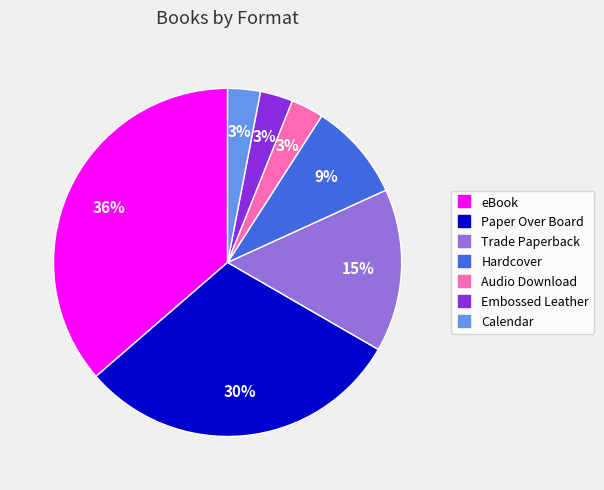

Does Trade Paperback represent more than half of the total?

No